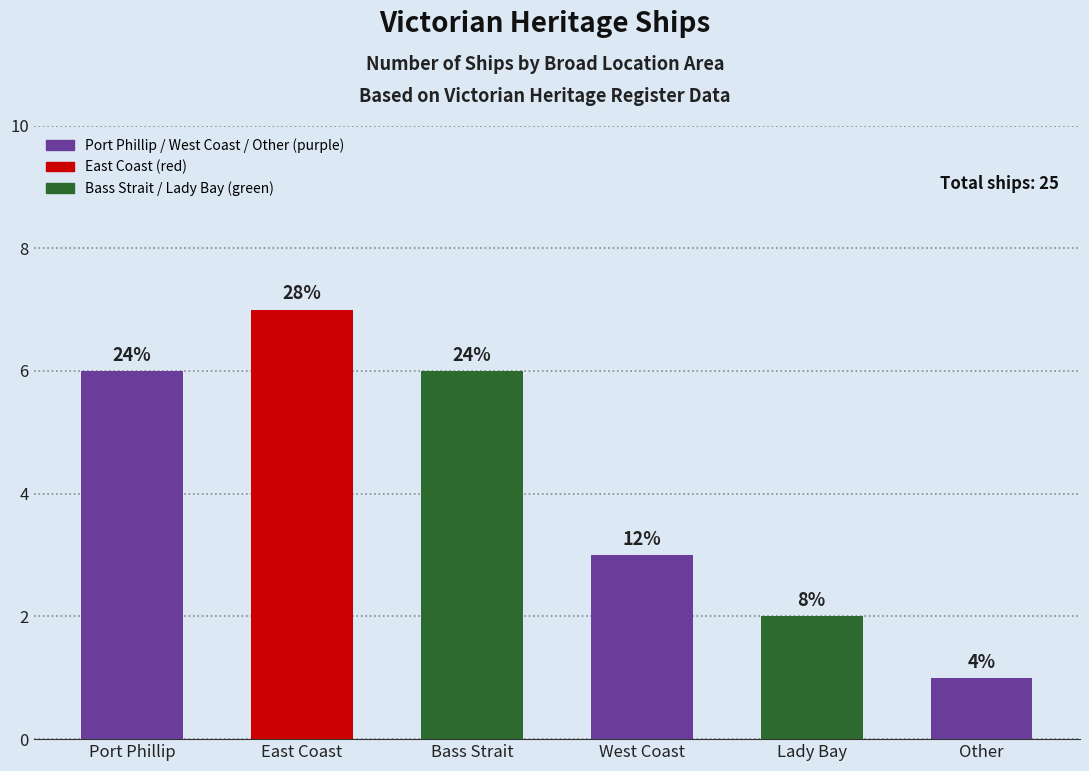

What is the label of the 2nd bar from the left?

East Coast